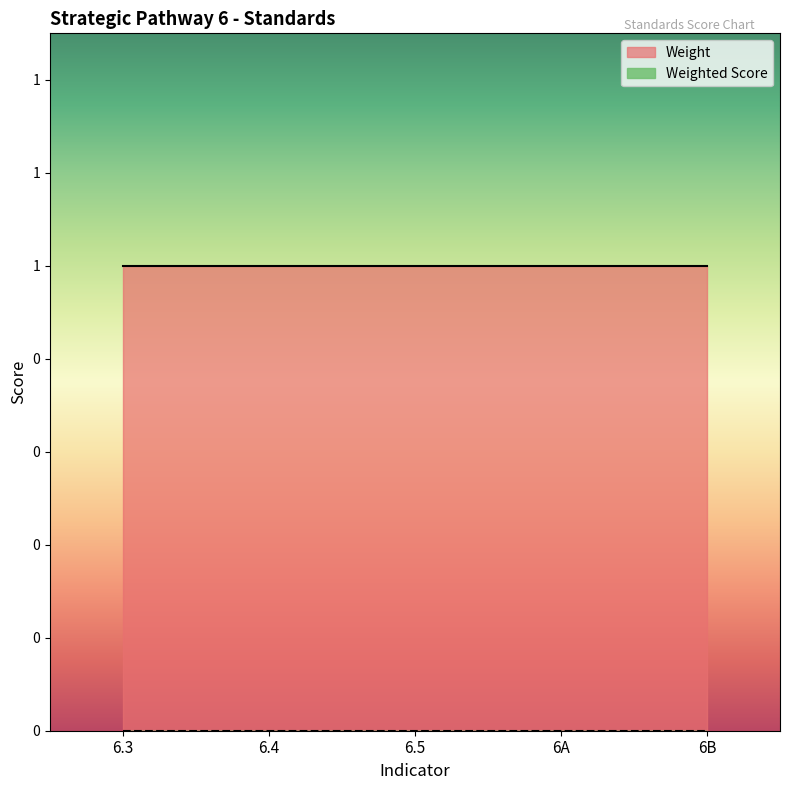

Which has a higher value, 6.4 or 6B?

6.4